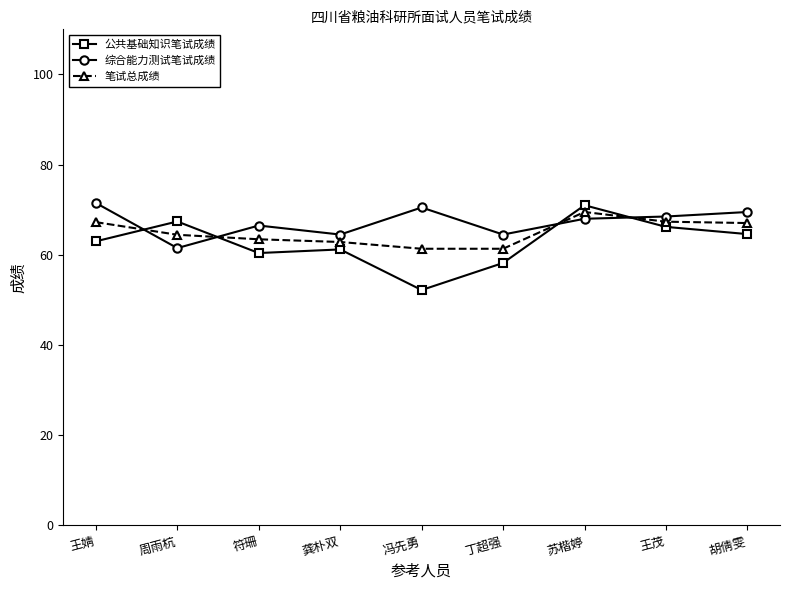

What is the approximate value of 综合能力测试笔试成绩 at 王婧?

71.5